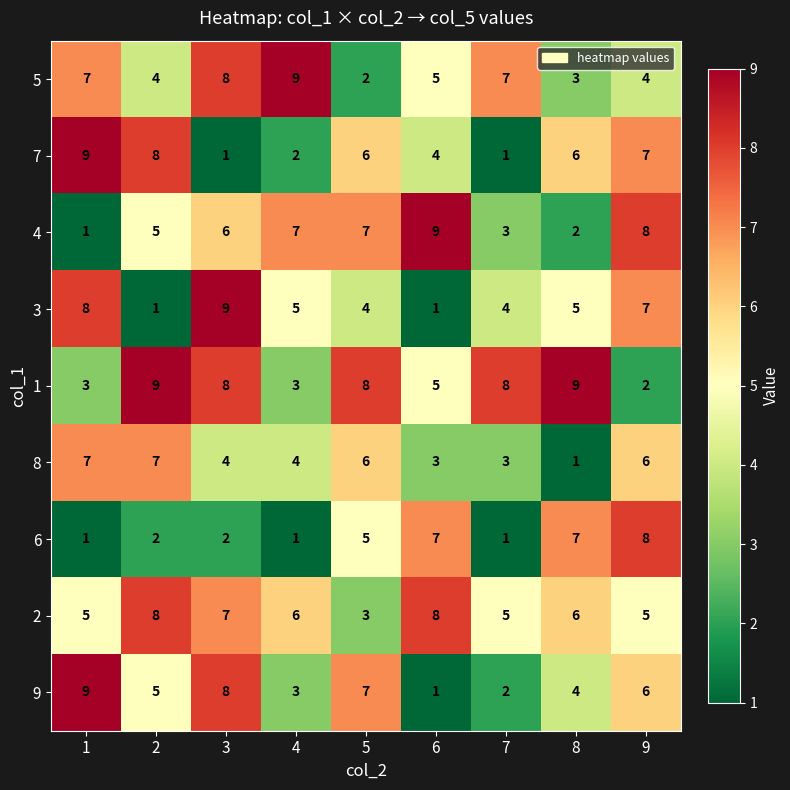

What is the sum of the 4 values at 6 and 1?

10